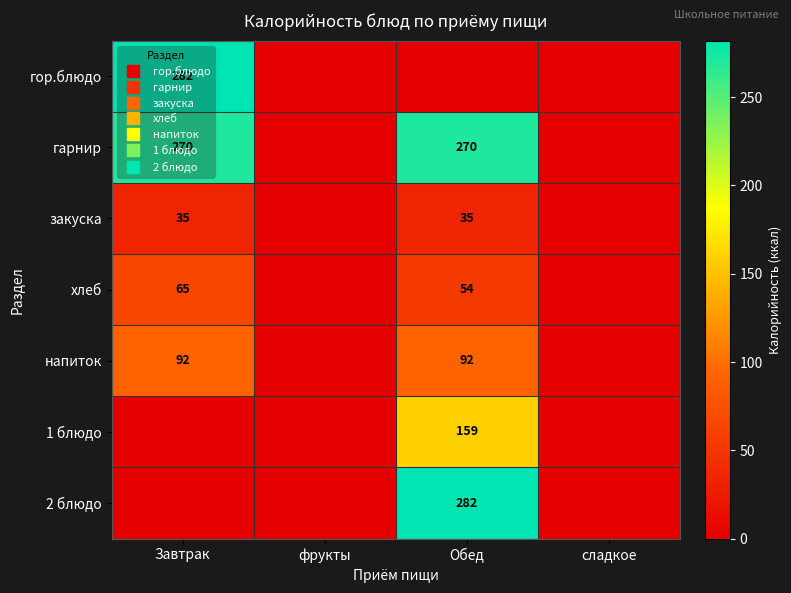

What is the sum of all хлеб values?

119